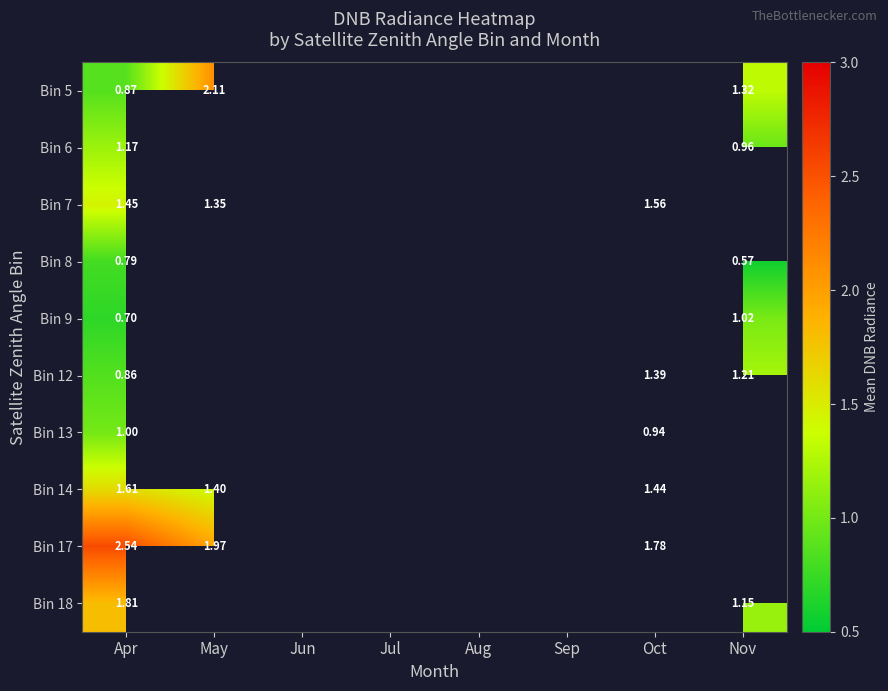

List the labels in order of Bin 18 value, smallest first.

Apr, May, Jun, Jul, Aug, Sep, Oct, Nov